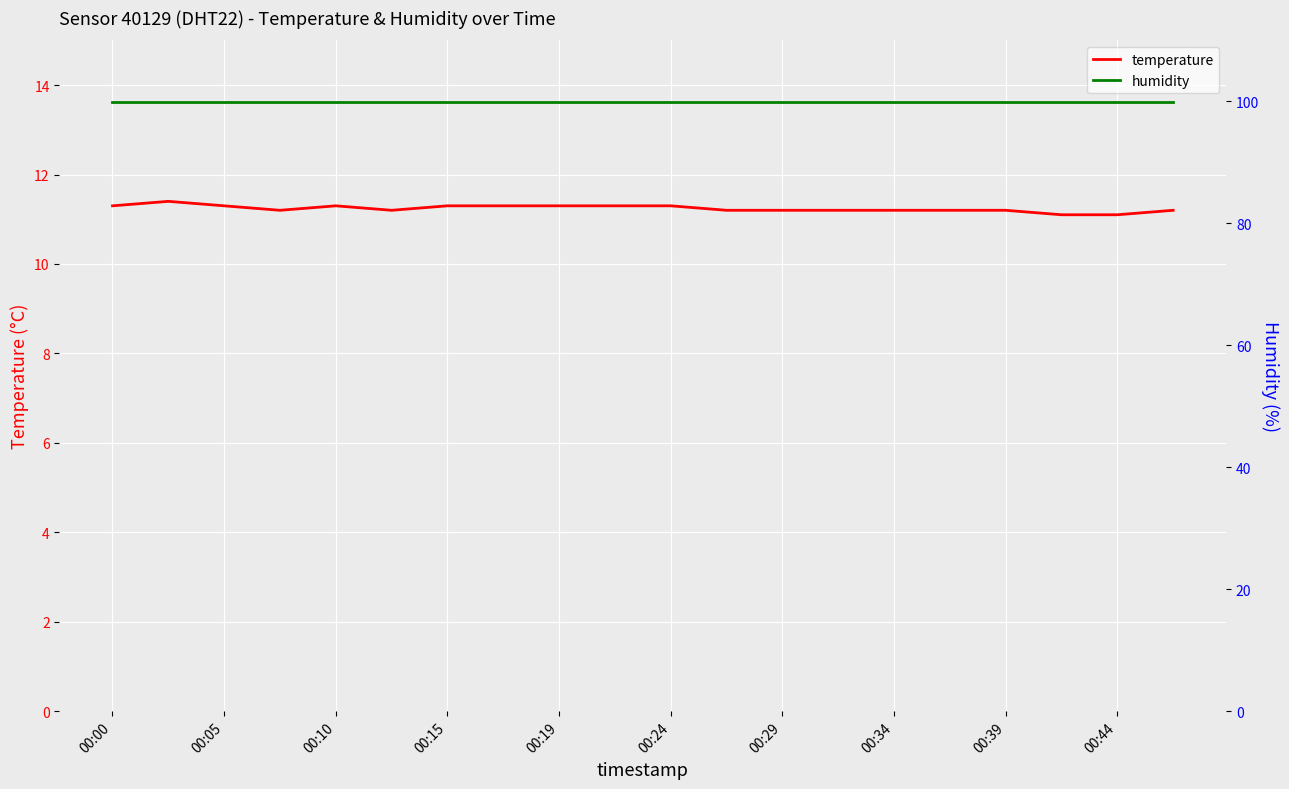

What is the value of the humidity point at the 17th from the left?

99.9